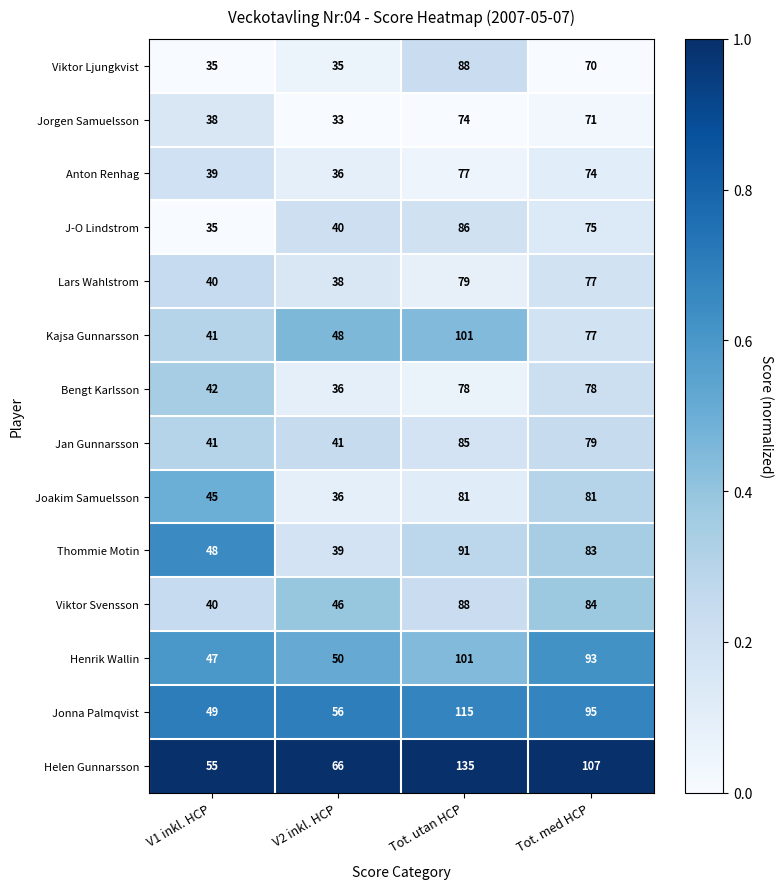

Is it true that Kajsa Gunnarsson equals 13 at V1 inkl. HCP?

False